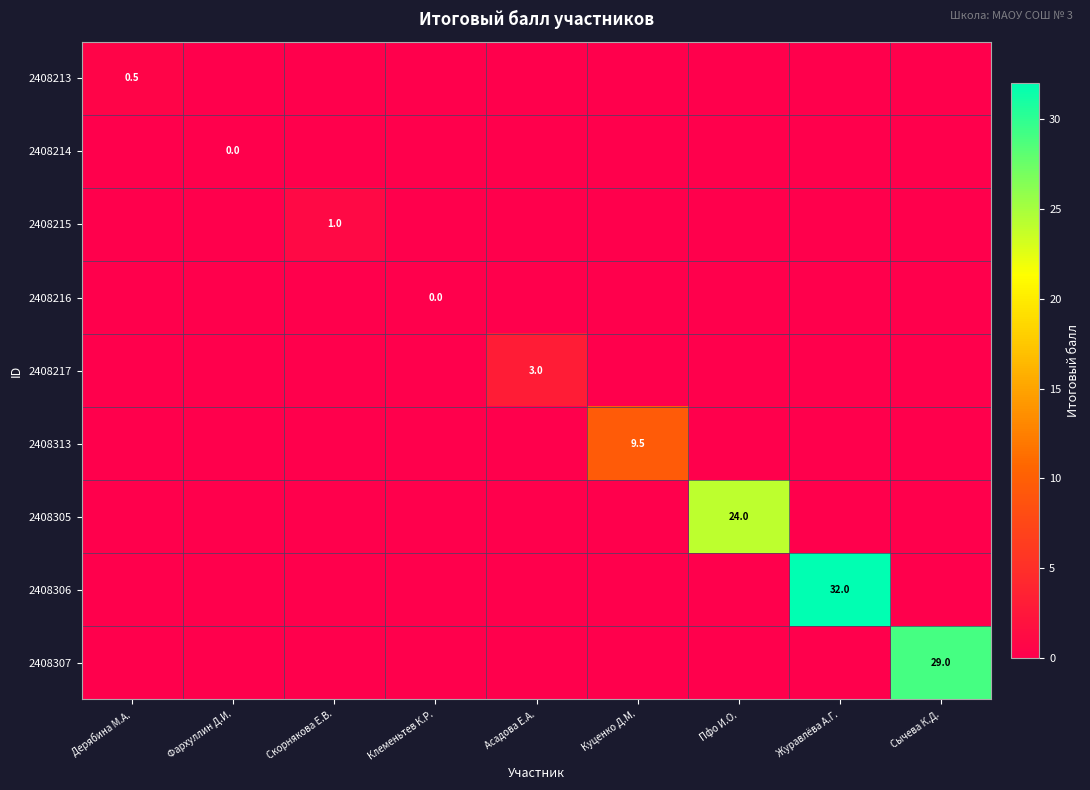

What is the difference between the highest and lowest values at Асадова Е.А.?

3.0